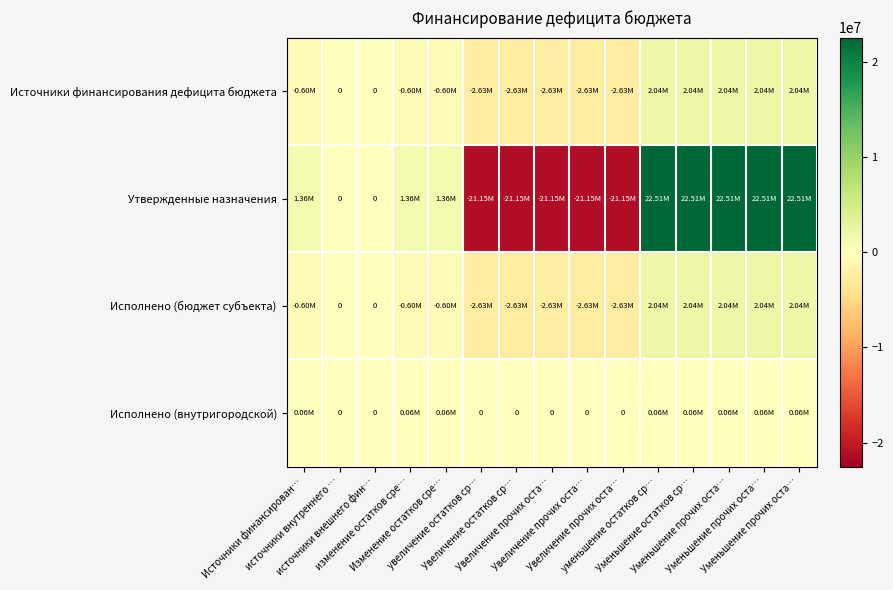

What is the difference between the highest and lowest values at Увеличение прочих оста…?

21146500.0